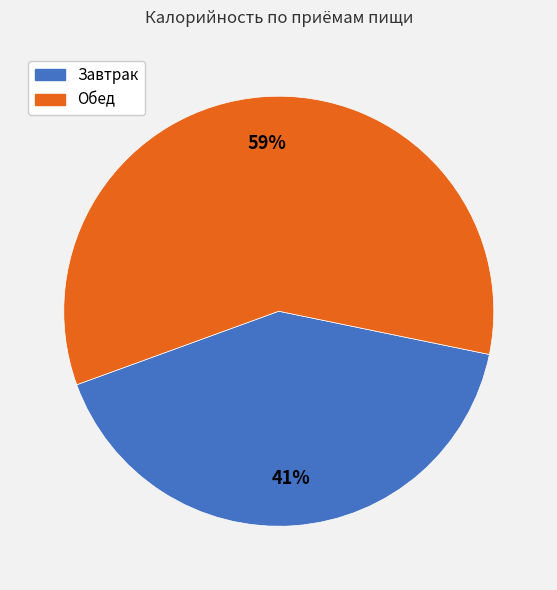

What percentage is the Завтрак slice, to the nearest percent?

41%